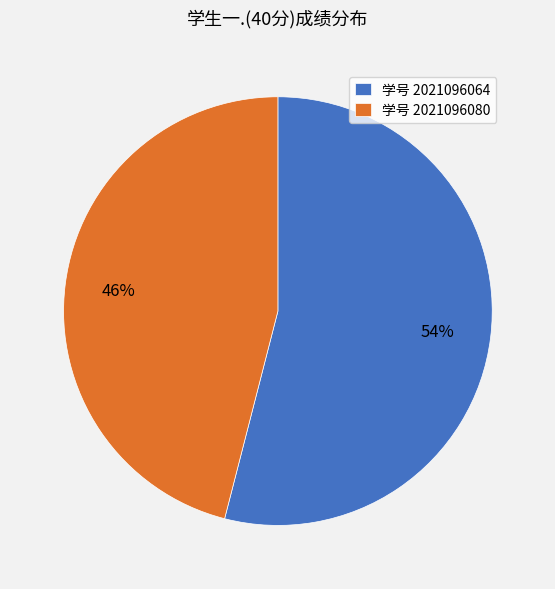

Which category accounts for the majority?

学号 2021096064